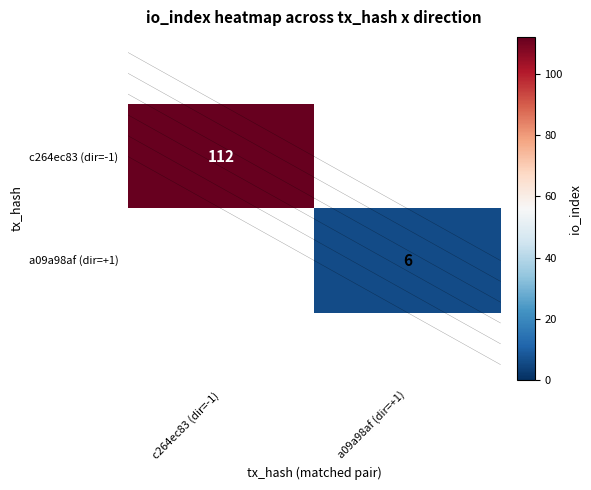

What is the maximum value shown in the chart?

112.0